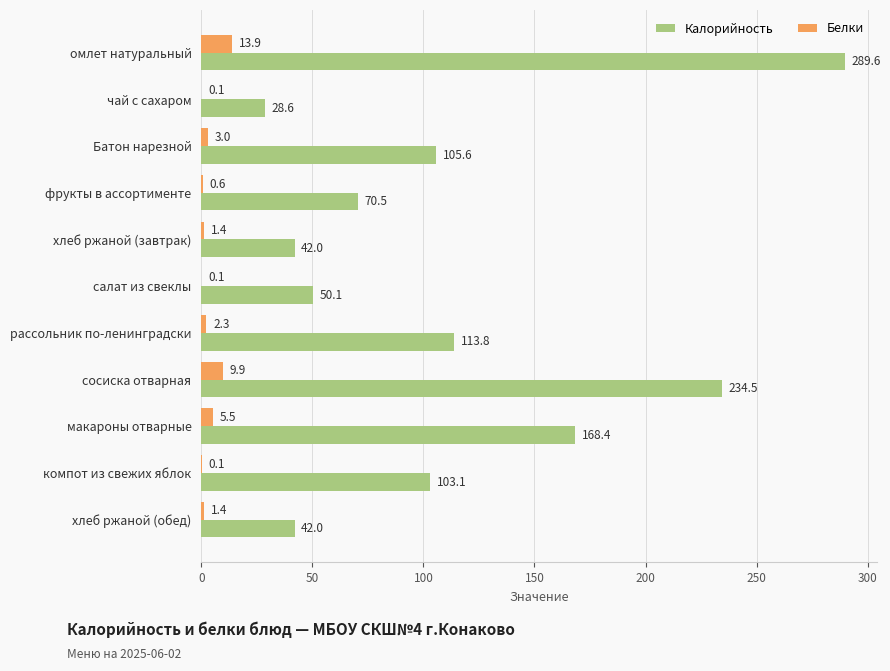

At which label is Белки closest to 7?

макароны отварные